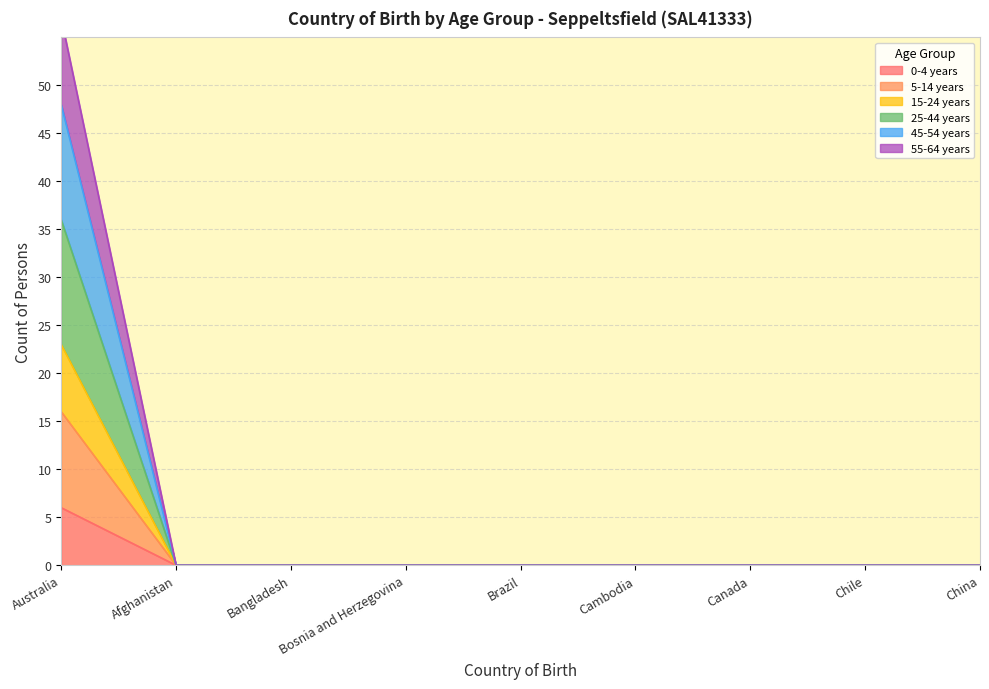

At how many categories does at least one series exceed 25?

1